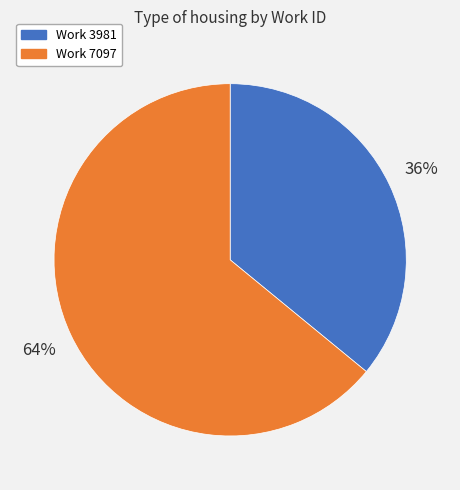

What is the ratio of the value at Work 3981 to the value at Work 7097?

0.6